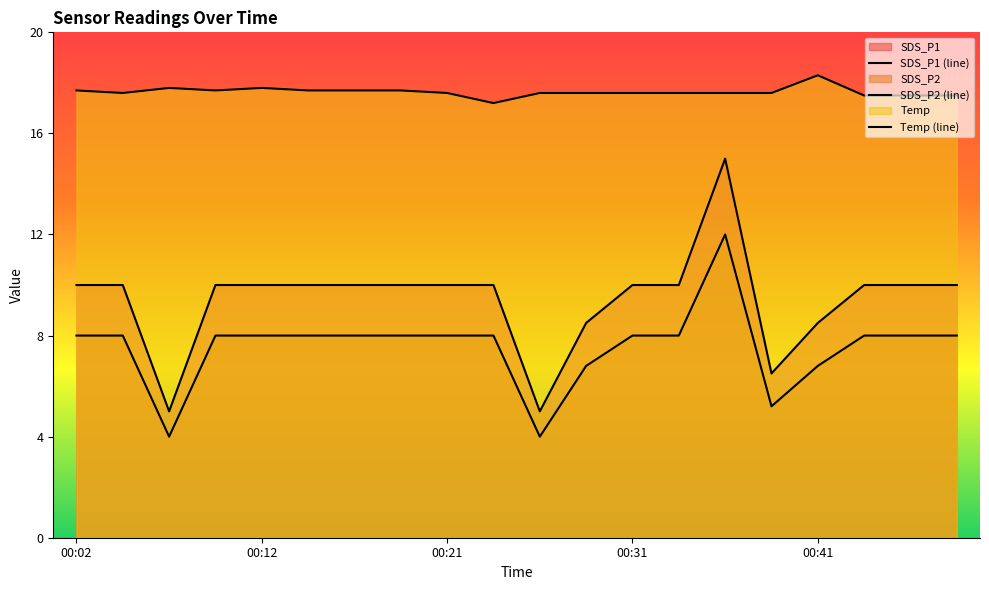

Is it true that Temp (line) equals 8.1 at 00:31?

False